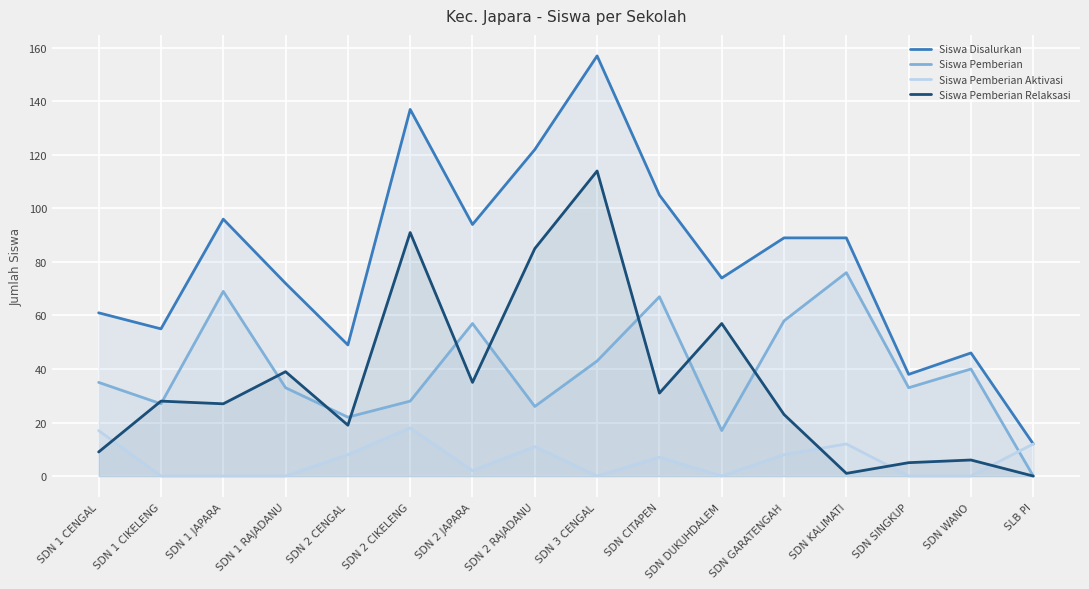

What is the difference between the Siswa Pemberian Relaksasi values at SDN DUKUHDALEM and SDN CITAPEN?

26